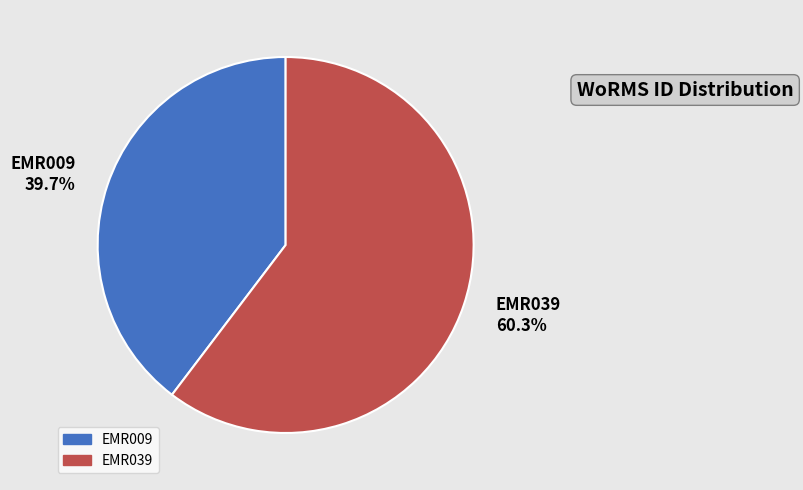

What percentage do EMR009 and EMR039 together represent?

100.0%